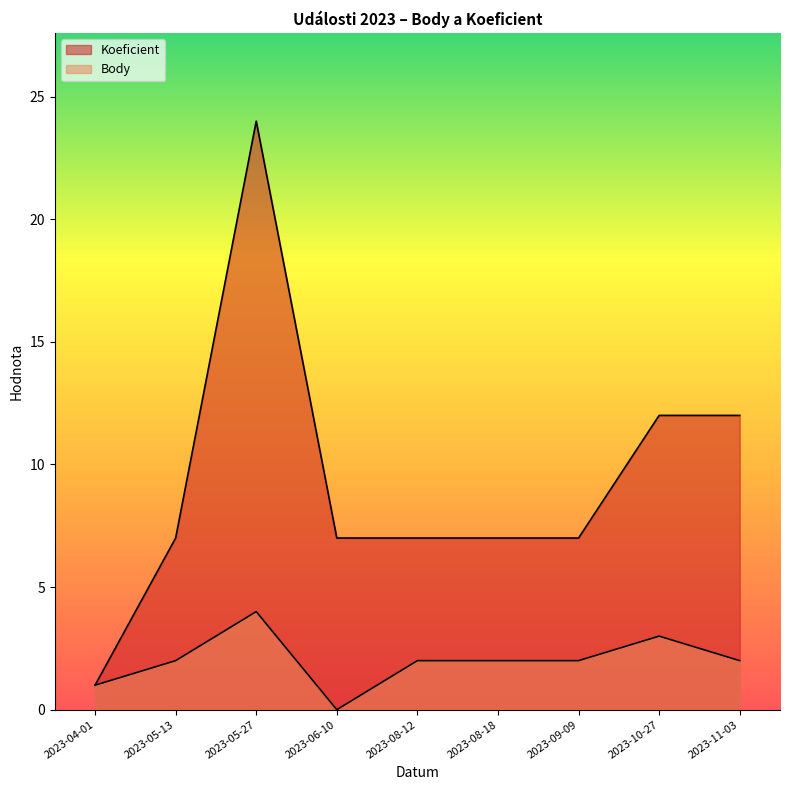

At how many categories does at least one series exceed 4?

8